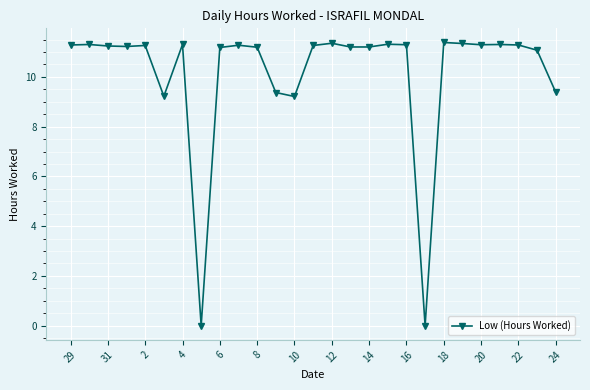

What is the greatest value displayed?

11.4